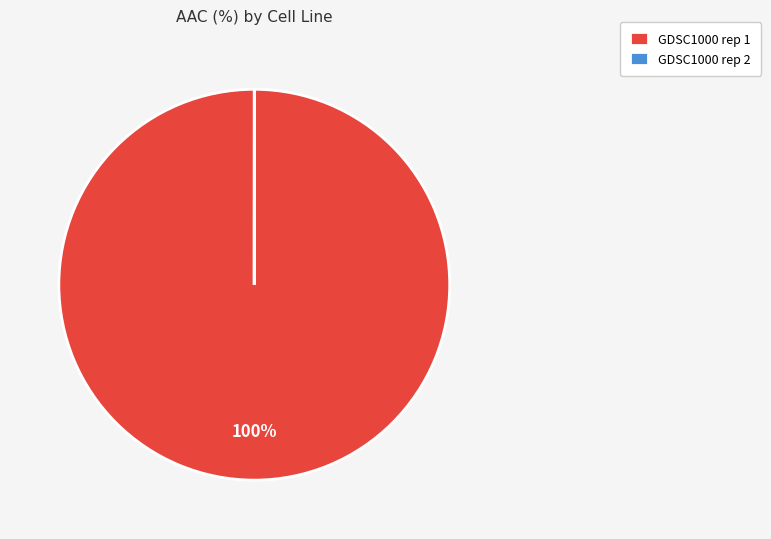

Is it true that GDSC1000 rep 1 is 100% of the pie?

True